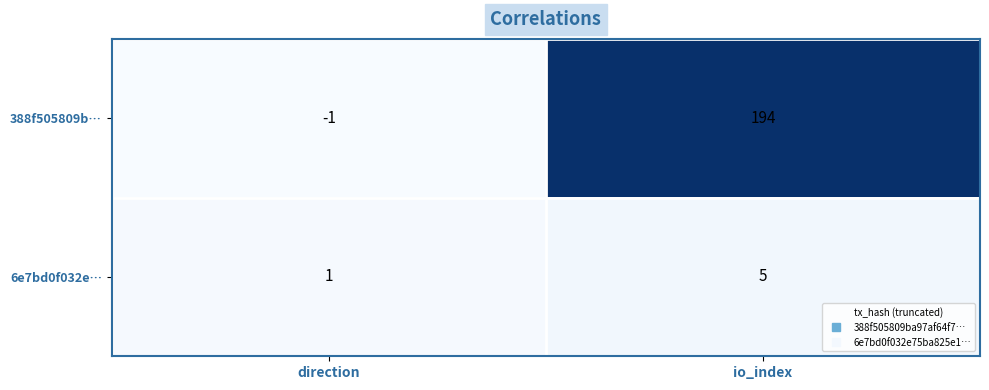

List the series in order of their overall mean, lowest first.

6e7bd0f032e…, 388f505809b…